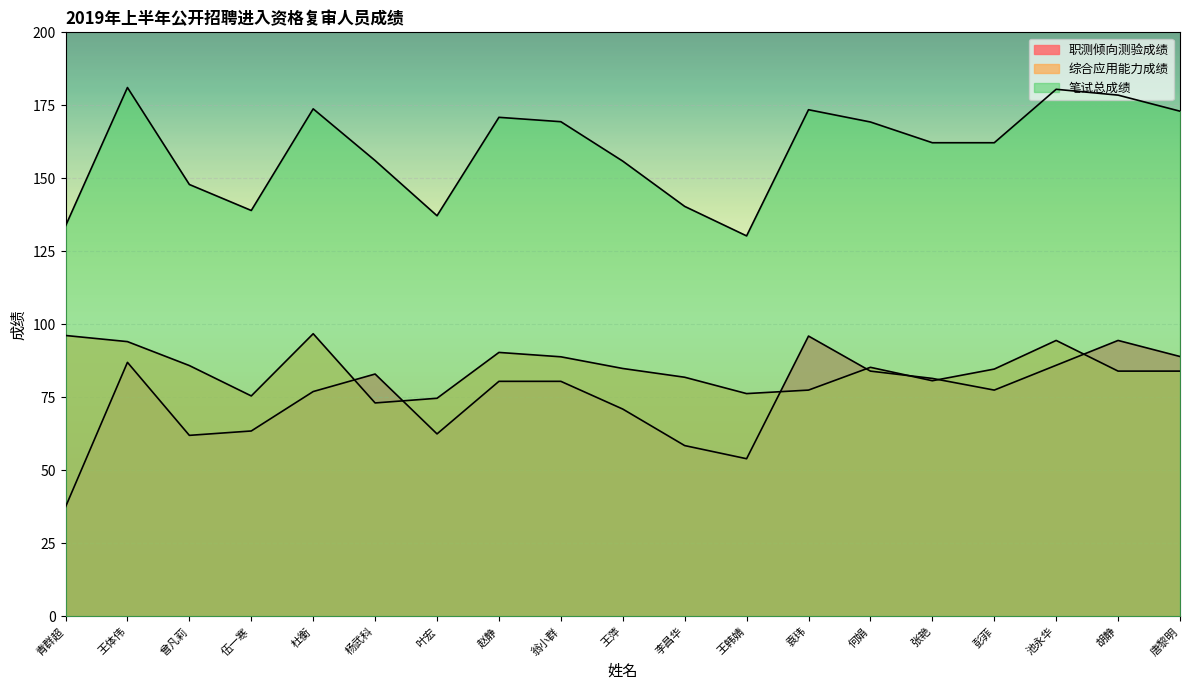

What is the label of the 19th point from the left?

唐黎明